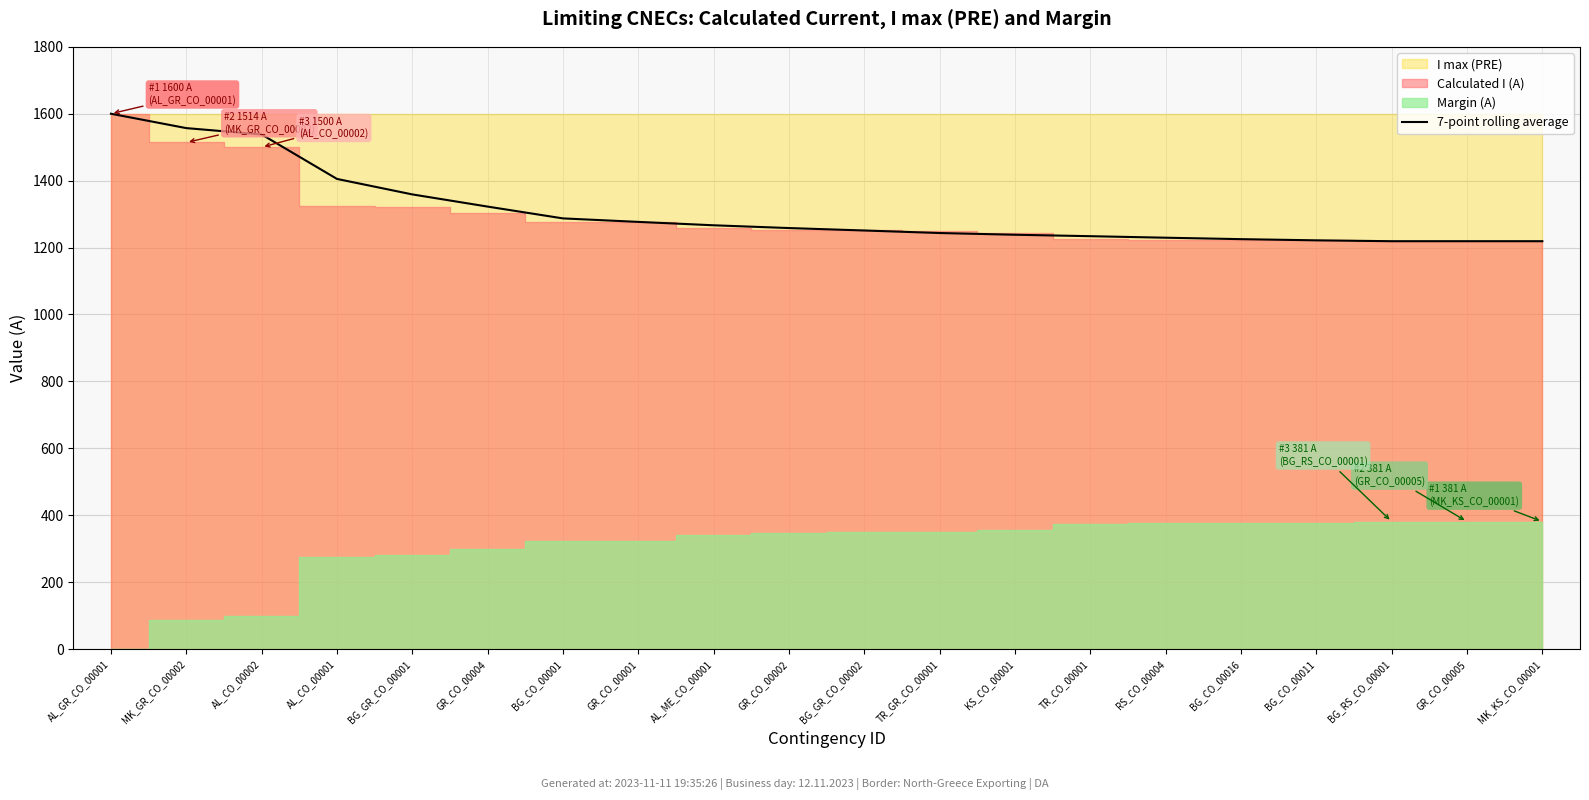

Reading left to right, extract all data points from this chart.

AL_GR_CO_00001=1600.0	MK_GR_CO_00002=1557.0	AL_CO_00002=1538.0	AL_CO_00001=1405.1	BG_GR_CO_00001=1358.9	GR_CO_00004=1322.4	BG_CO_00001=1287.1	GR_CO_00001=1276.7	AL_ME_CO_00001=1266.6	GR_CO_00002=1258.3	BG_GR_CO_00002=1251.0	TR_GR_CO_00001=1243.4	KS_CO_00001=1238.3	TR_CO_00001=1234.0	RS_CO_00004=1229.4	BG_CO_00016=1225.1	BG_CO_00011=1221.6	BG_RS_CO_00001=1219.0	GR_CO_00005=1219.0	MK_KS_CO_00001=1219.0